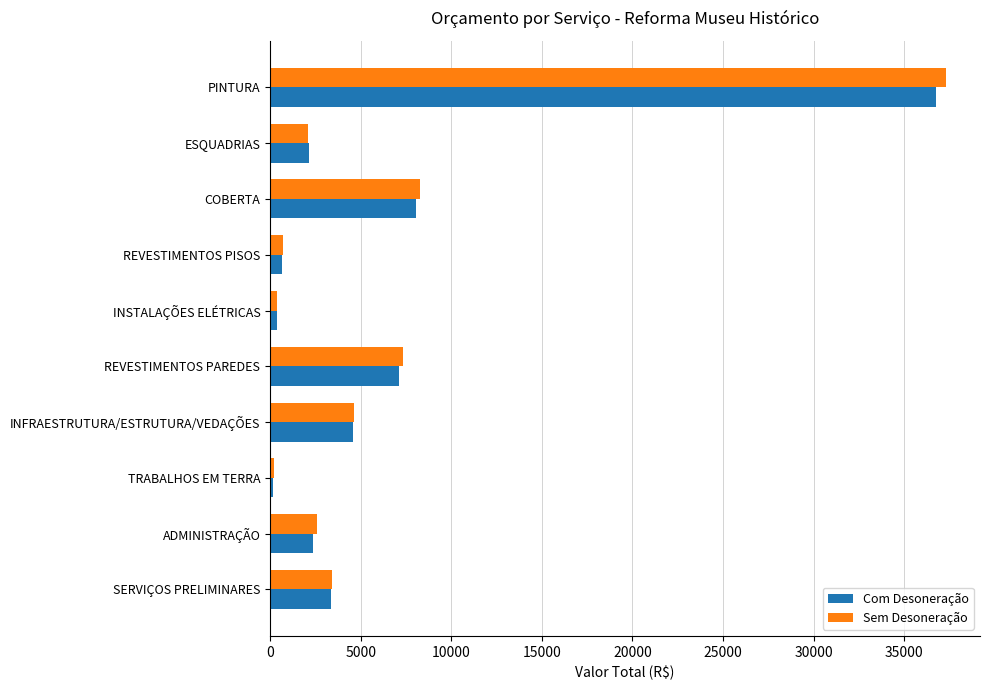

At which category is the sum across all series the highest?

PINTURA